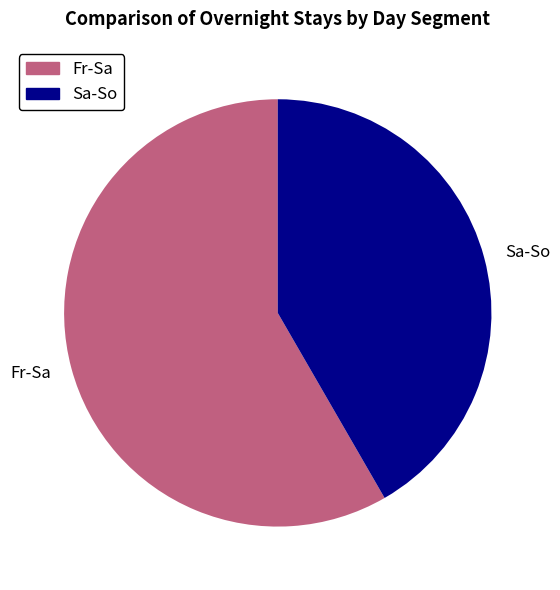

Does any single category account for the majority?

Yes